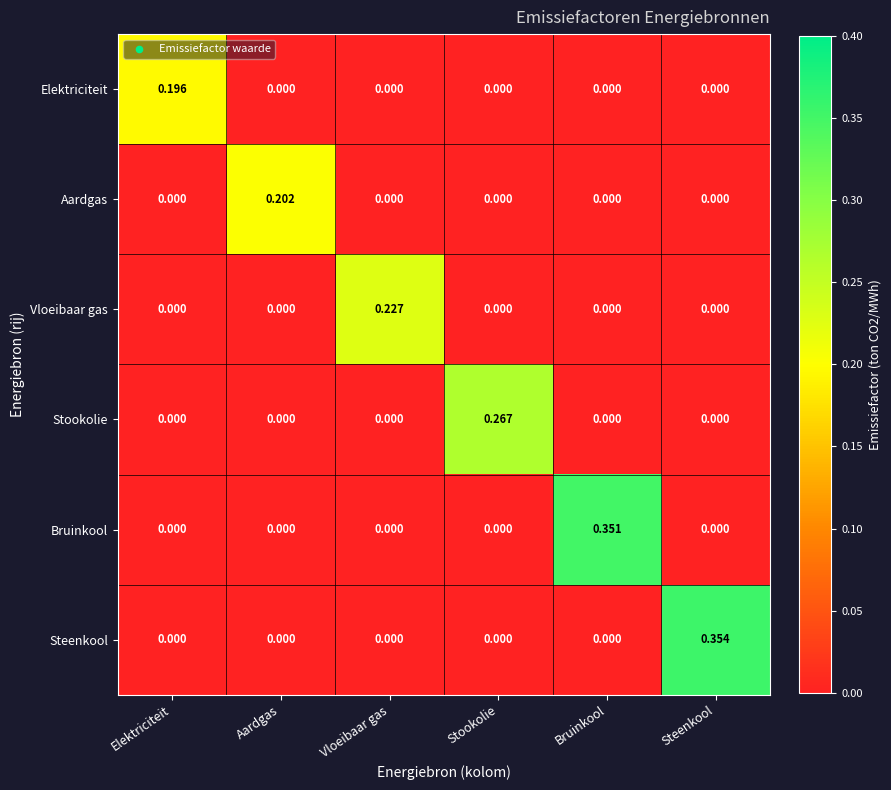

At how many categories does at least one series exceed 0?

6